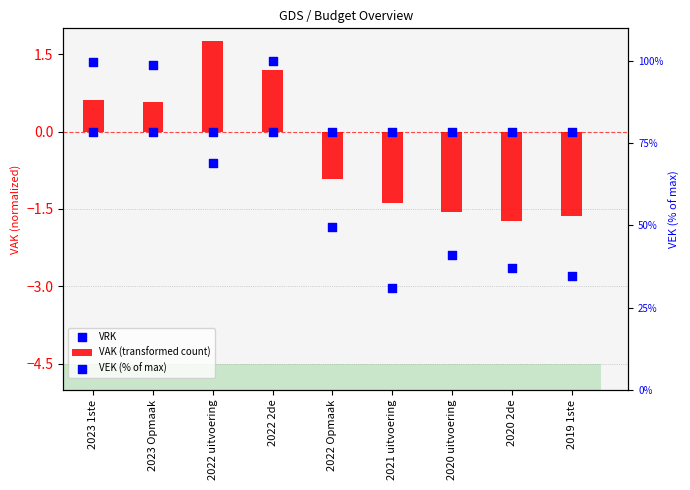

Which series has the largest total across all categories?

VEK (% of max)